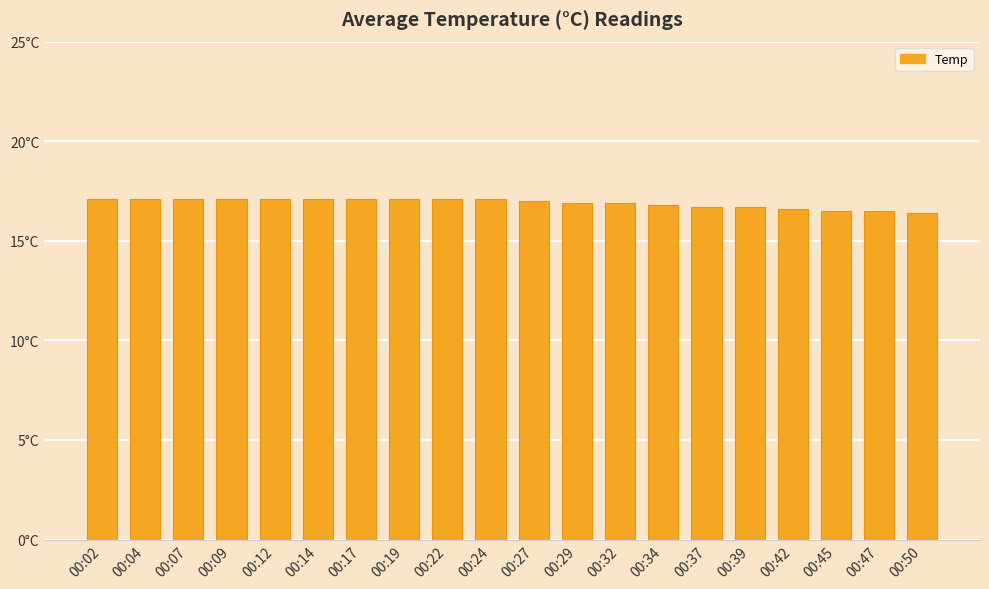

Are the bars horizontal?

No